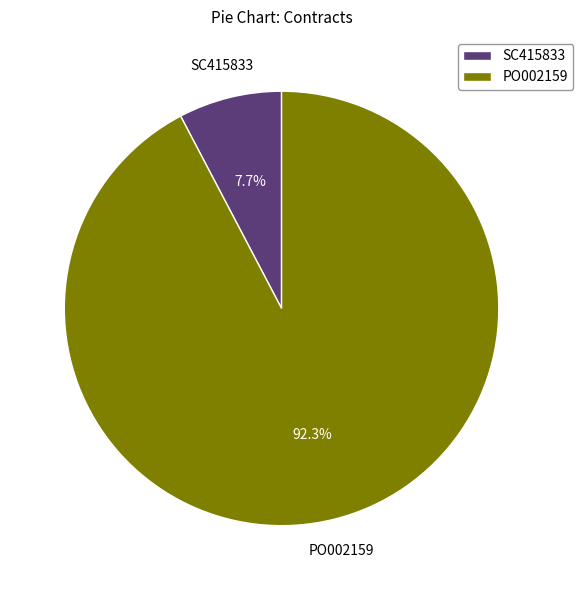

Which category has the biggest portion of the pie?

PO002159